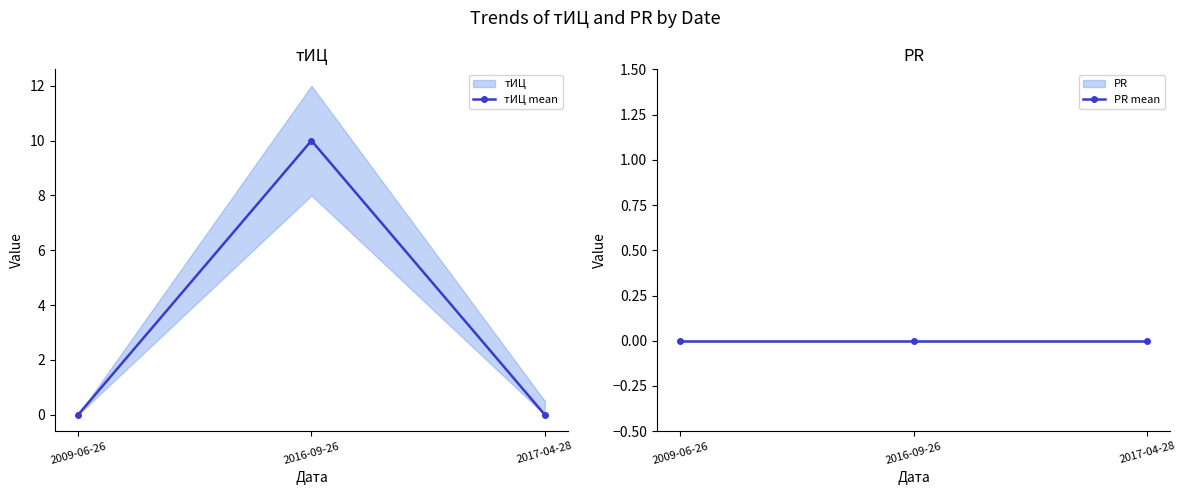

Reading right to left, what are all the values shown in this chart?

тИЦ mean: 2017-04-28=0	2016-09-26=10	2009-06-26=0
PR mean: 2017-04-28=0	2016-09-26=0	2009-06-26=0